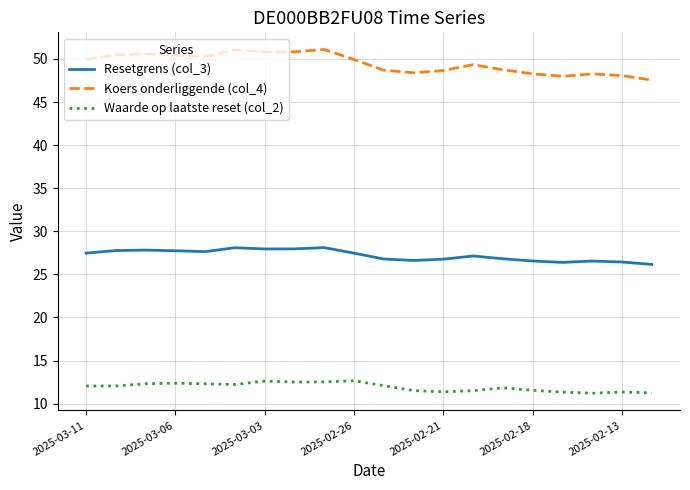

List the series in order of their peak value, lowest first.

Waarde op laatste reset (col_2), Resetgrens (col_3), Koers onderliggende (col_4)